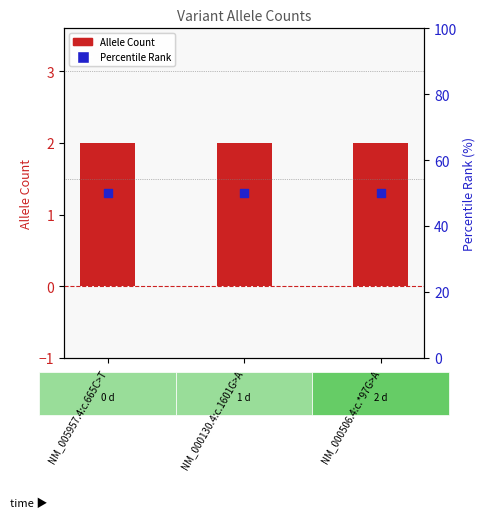

Which series has the largest total across all categories?

Percentile Rank